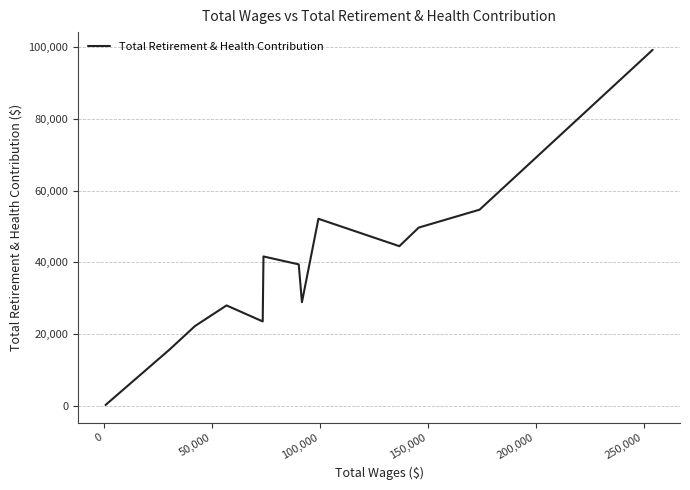

What is the maximum value shown in the chart?

99186